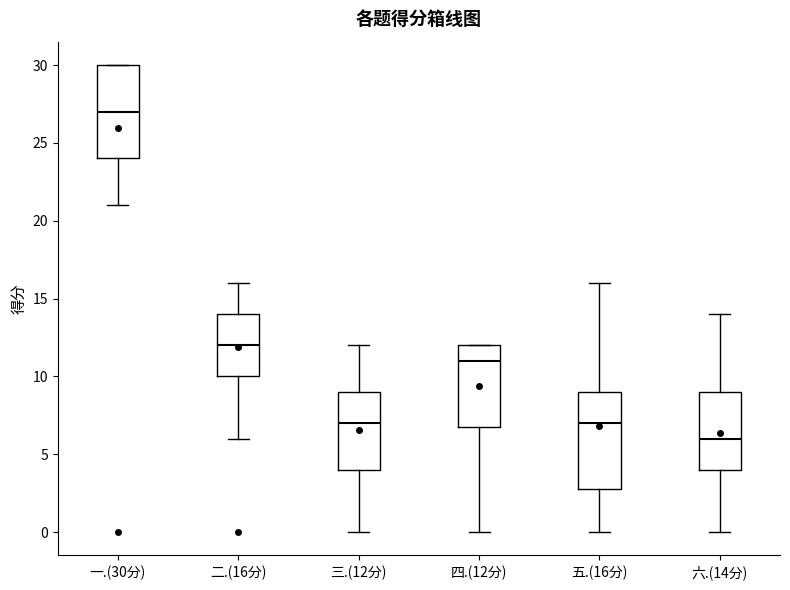

Which box's median line is the highest?

一.(30分)